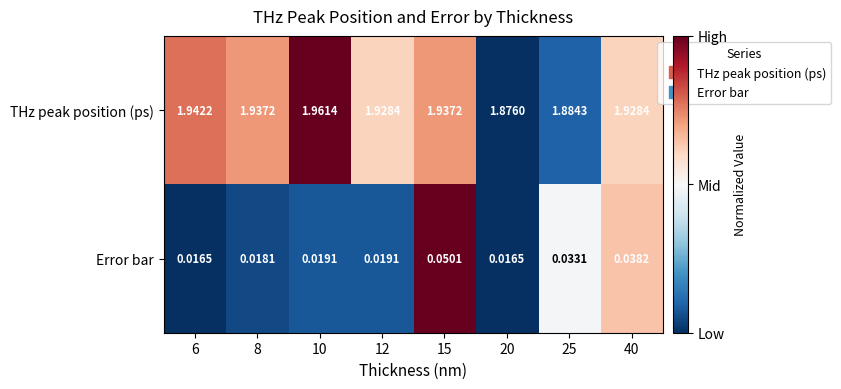

Which series changed the most between 6 and 15?

Error bar